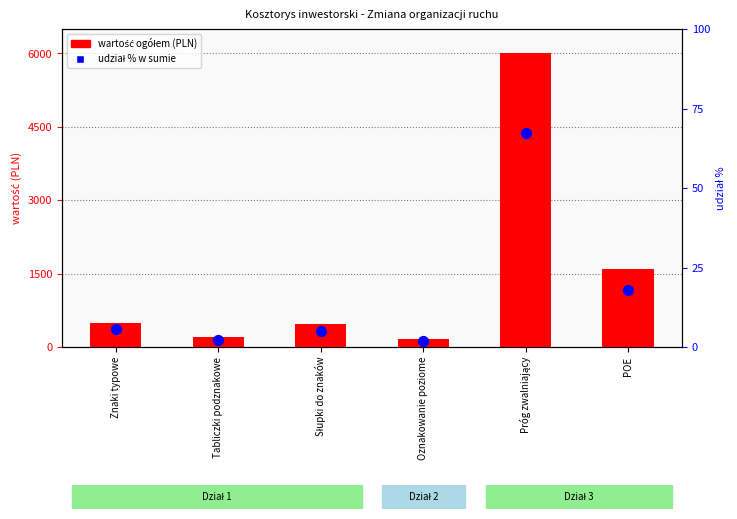

Is the value of wartość ogółem (PLN) at POE greater than the value of udział % w sumie ogółem at Tabliczki podznakowe?

Yes